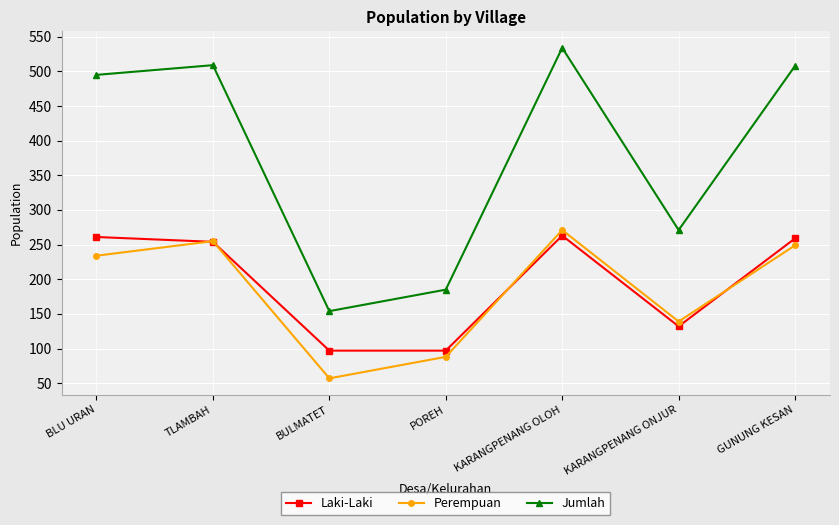

True or false: Jumlah and Laki-Laki cross at least once.

False